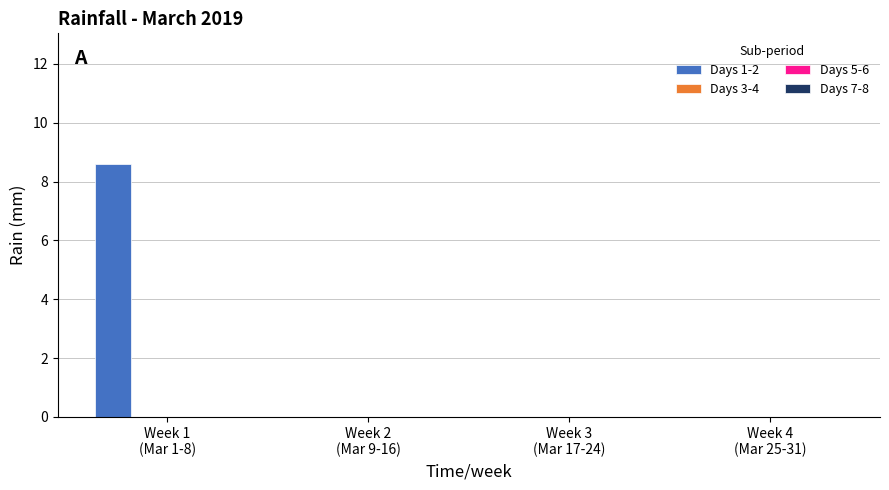

What is the sum of all values?

8.6